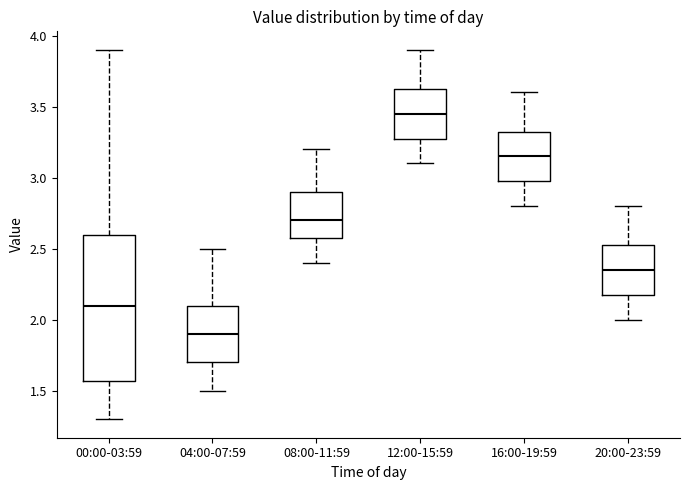

Reading left to right, transcribe this box plot: for each box, give where its median line is, the range the box spans, and where its two whiskers end, as read against the y-axis. The values are not printed on the chart, so give them approximately, as read against the axis.

00:00-03:59: median 2.10, box 1.55 to 2.60, whiskers 1.30 to 3.90
04:00-07:59: median 1.90, box 1.70 to 2.10, whiskers 1.50 to 2.50
08:00-11:59: median 2.70, box 2.60 to 2.90, whiskers 2.40 to 3.20
12:00-15:59: median 3.45, box 3.30 to 3.65, whiskers 3.10 to 3.90
16:00-19:59: median 3.15, box 3.00 to 3.35, whiskers 2.80 to 3.60
20:00-23:59: median 2.35, box 2.20 to 2.55, whiskers 2.00 to 2.80